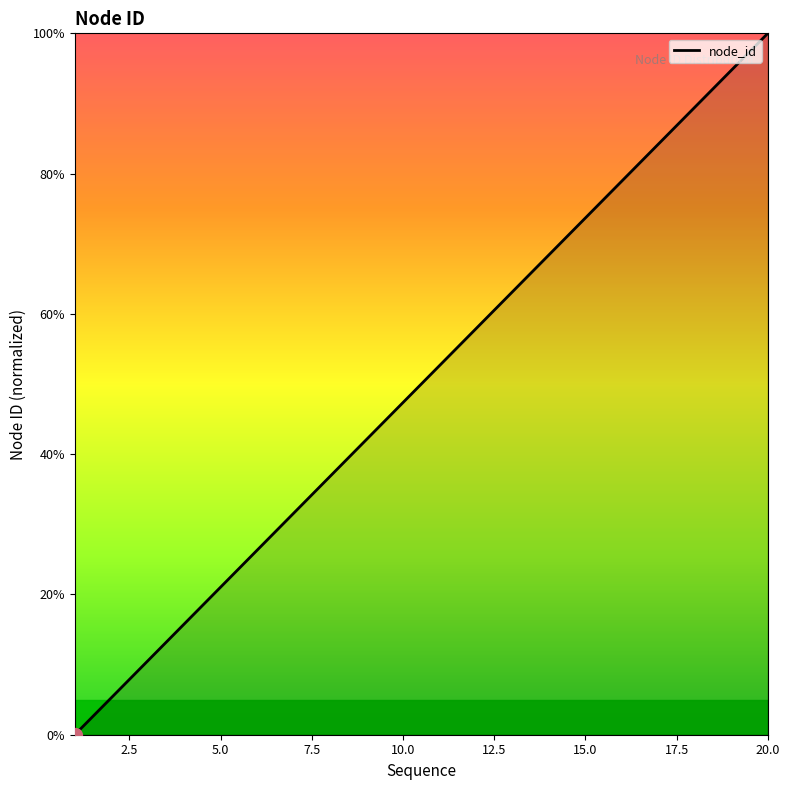

What is the difference between the maximum and minimum values?

100.0